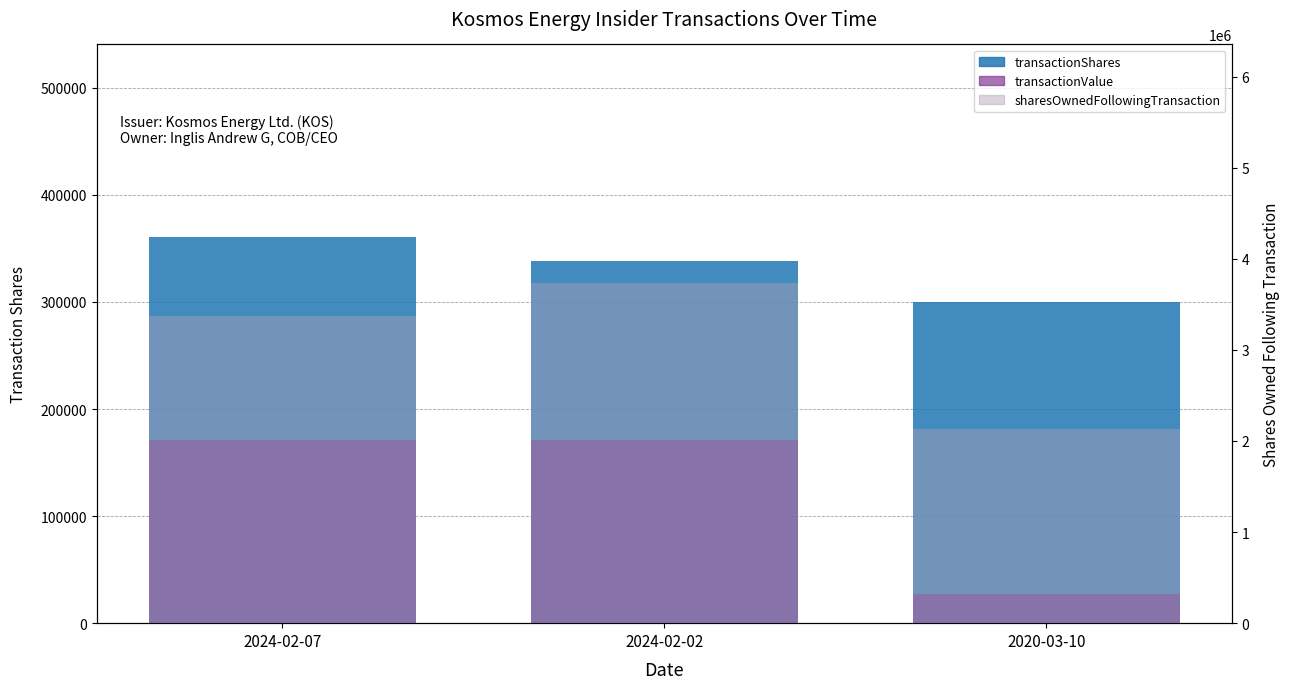

What is the sum of all transactionShares values?

998843